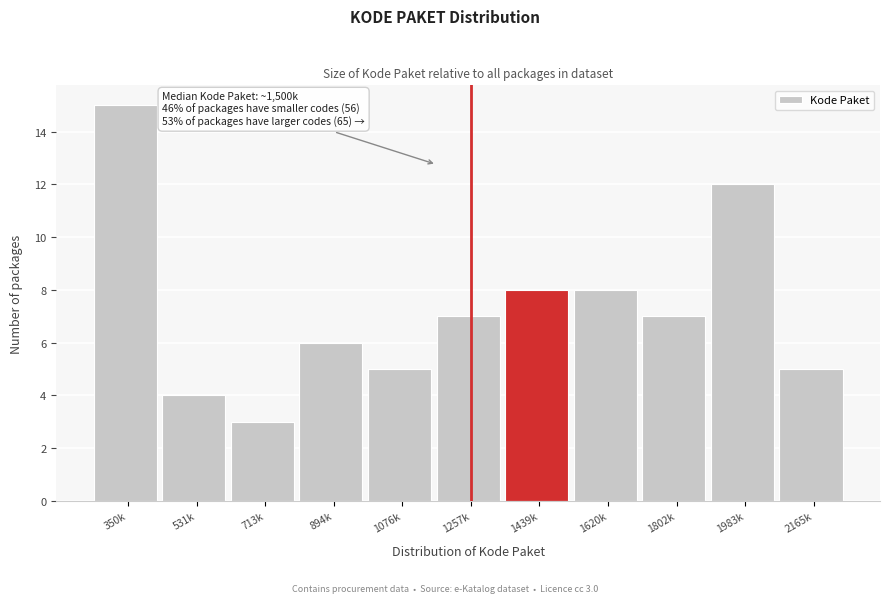

Reading right to left, what are all the values shown in this chart?

5	12	7	8	8	7	5	6	3	4	15